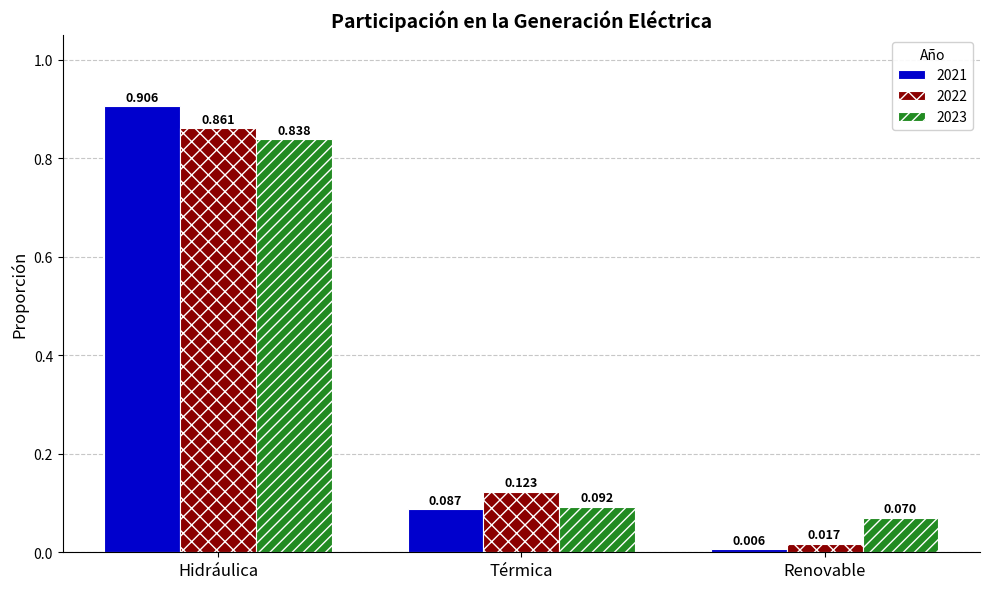

List the series in order of their overall mean, highest first.

2022, 2023, 2021